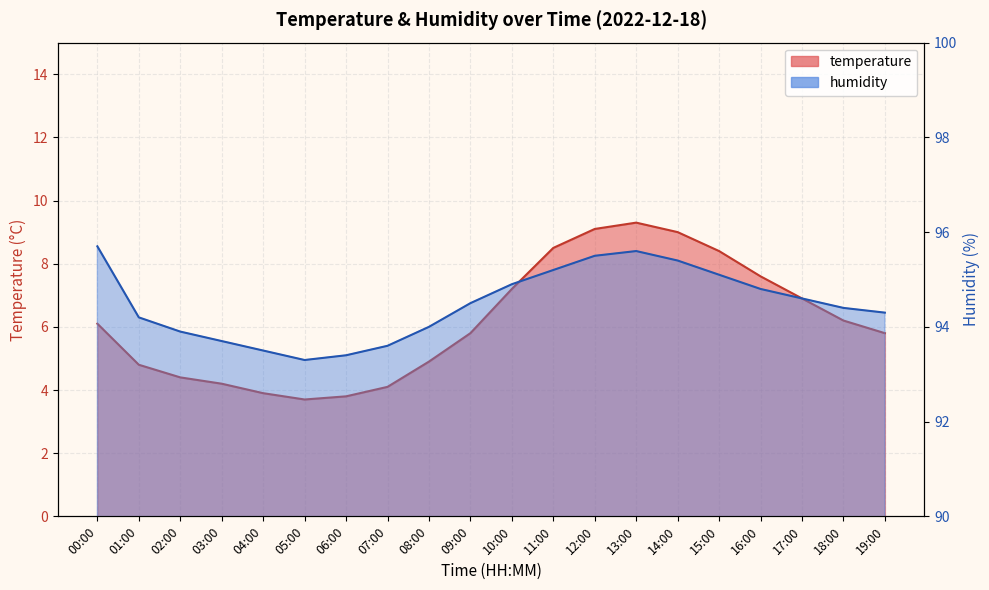

What is the highest value of the humidity series?

95.7